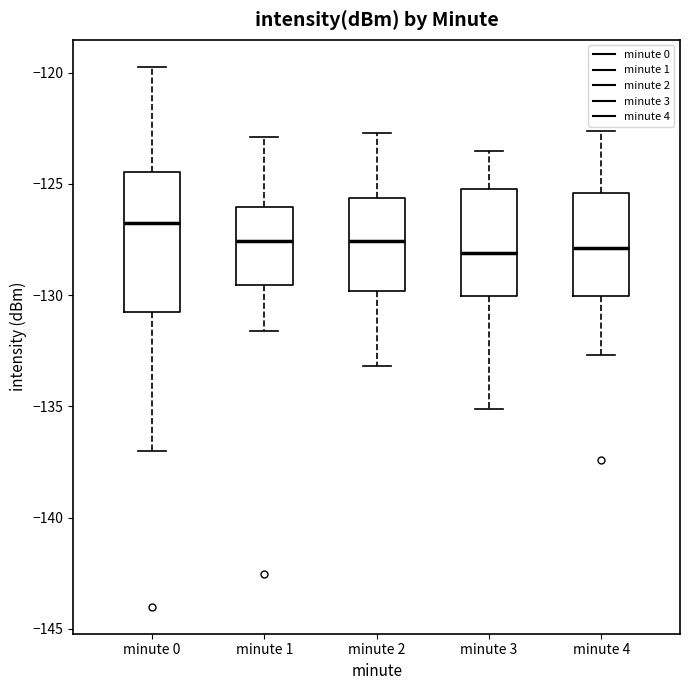

Reading left to right, transcribe this box plot: for each box, give where its median line is, the range the box spans, and where its two whiskers end, as read against the y-axis. The values are not printed on the chart, so give them approximately, as read against the axis.

minute 0: median -126.5, box -131.0 to -124.5, whiskers -137.0 to -119.5
minute 1: median -127.5, box -129.5 to -126.0, whiskers -131.5 to -123.0
minute 2: median -127.5, box -130.0 to -125.5, whiskers -133.0 to -122.5
minute 3: median -128.0, box -130.0 to -125.0, whiskers -135.0 to -123.5
minute 4: median -128.0, box -130.0 to -125.5, whiskers -132.5 to -122.5